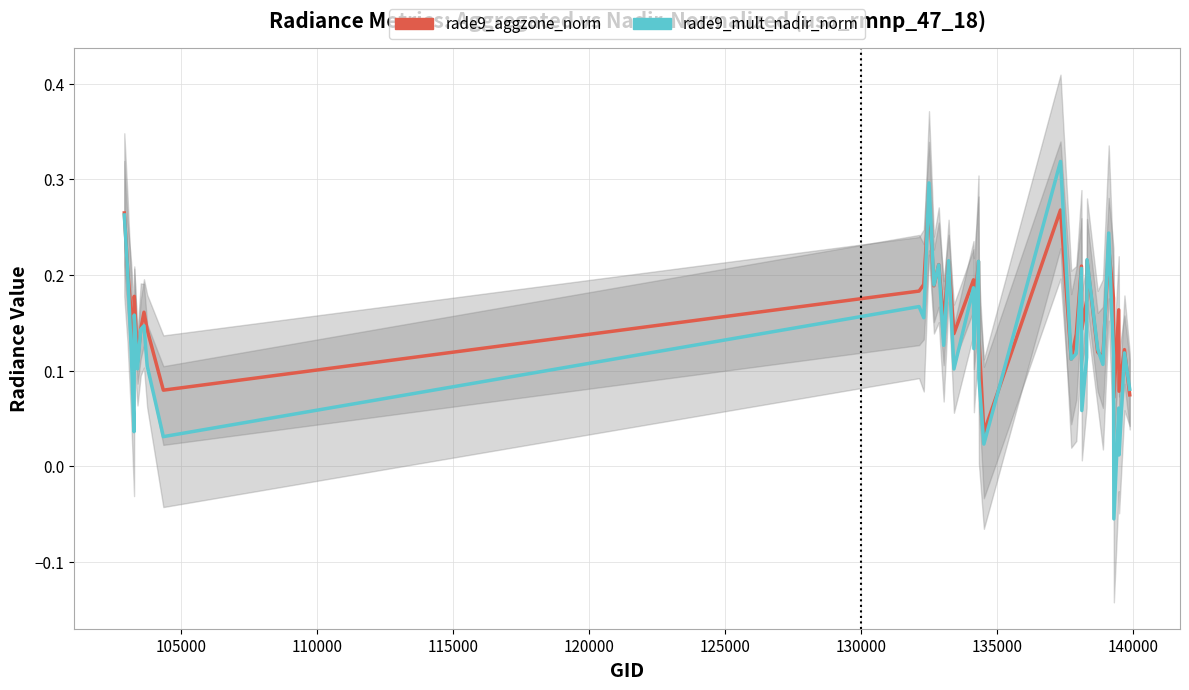

What is the average value of the rade9_aggzone_norm series?

0.2